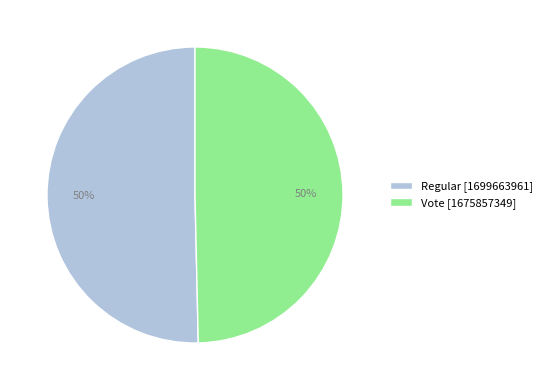

To the nearest percent, what percentage of the pie is Regular?

50%